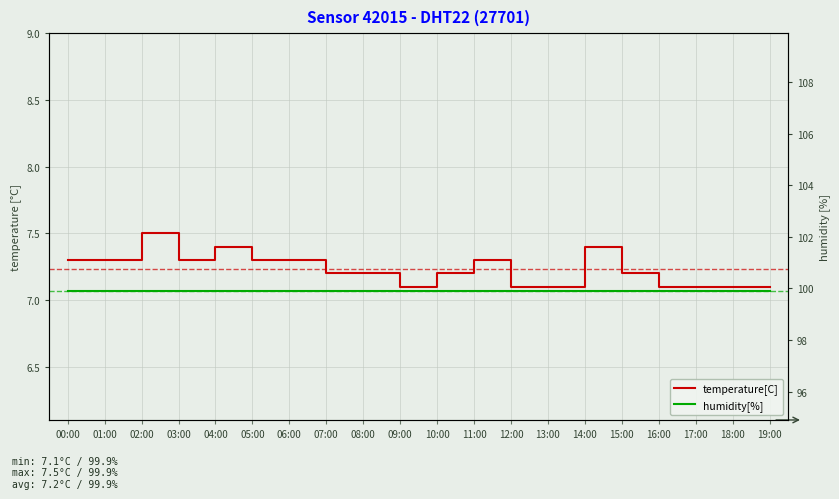

List the series in order of their overall mean, highest first.

humidity[%], temperature[C]